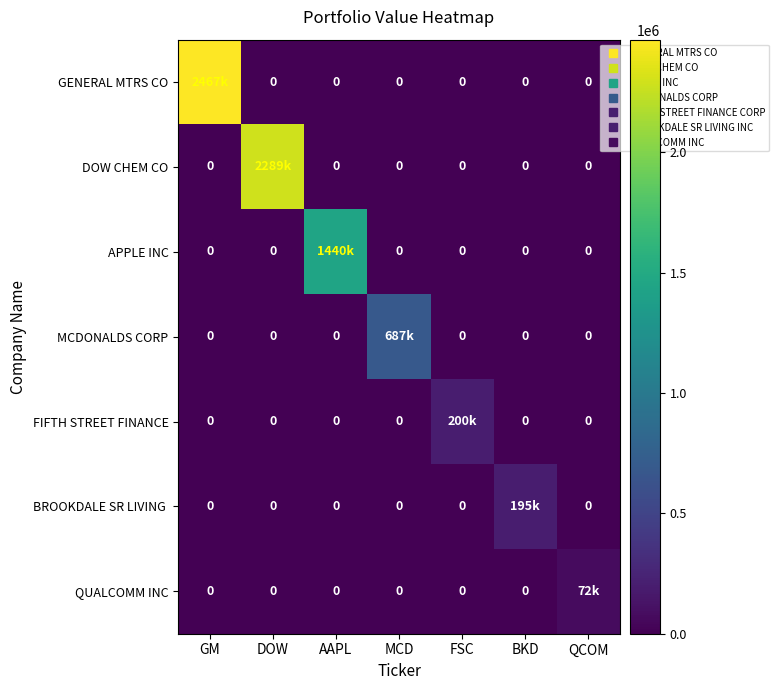

At BKD, list the series in order from smallest to largest.

GENERAL MTRS CO, DOW CHEM CO, APPLE INC, MCDONALDS CORP, FIFTH STREET FINANCE, QUALCOMM INC, BROOKDALE SR LIVING